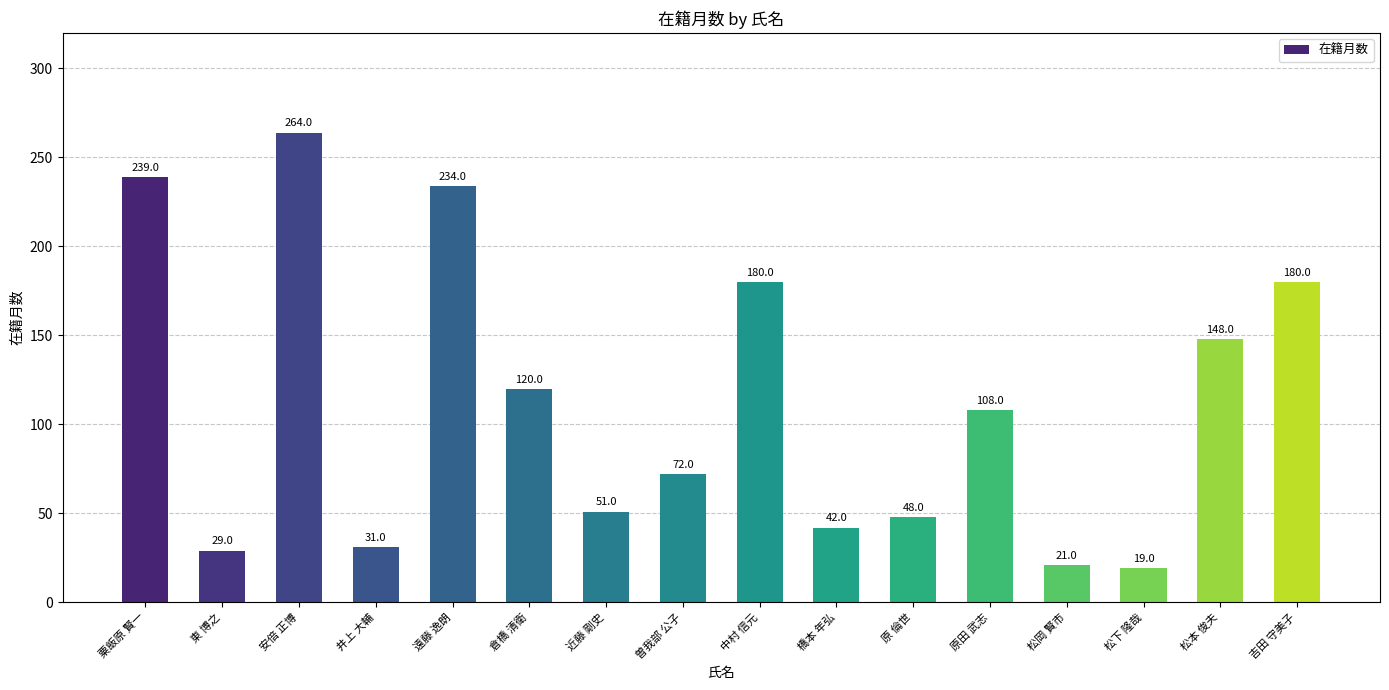

Reading right to left, extract all data points from this chart.

吉田 守美子=180	松本 俊夫=148	松下 隆哉=19	松岡 賢市=21	原田 武志=108	原 倫世=48	橋本 年弘=42	中村 信元=180	曽我部 公子=72	近藤 剛史=51	倉橋 清衛=120	遠藤 逸朗=234	井上 大輔=31	安倍 正博=264	東 博之=29	粟飯原 賢一=239